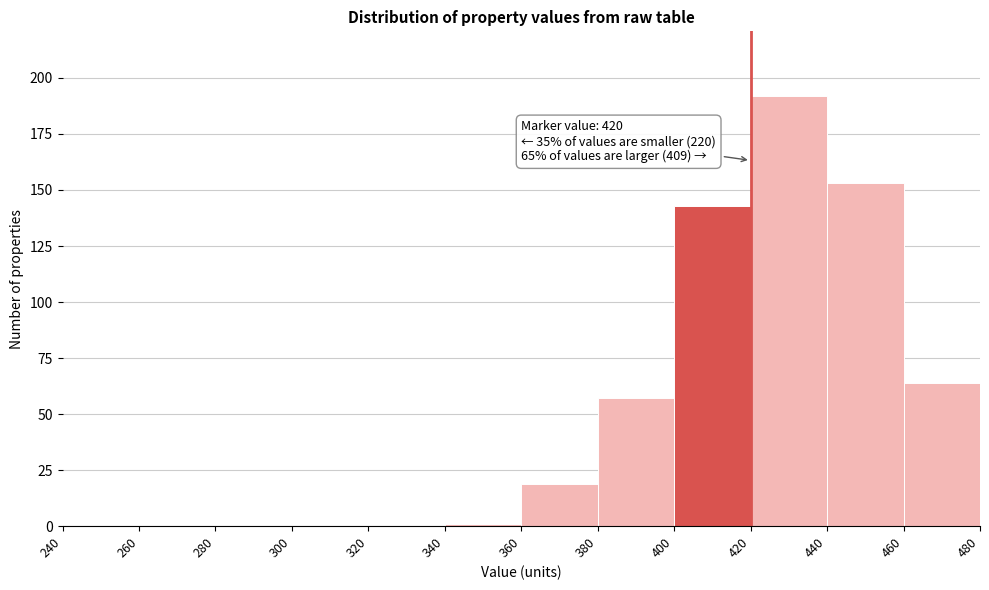

Over which range of the x-axis is the bar tallest?

420 to 440